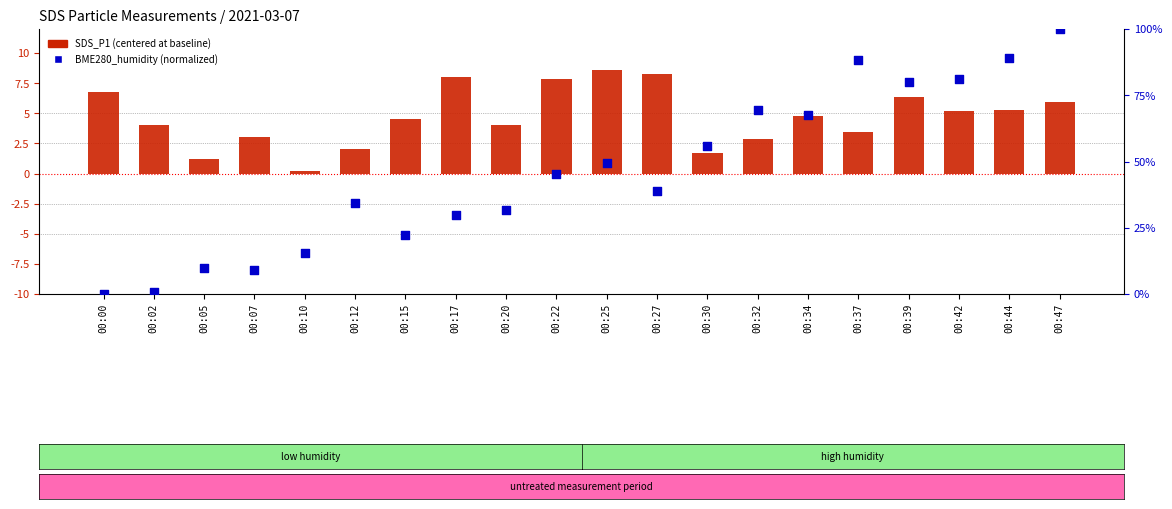

At how many categories does at least one series exceed 12?

16